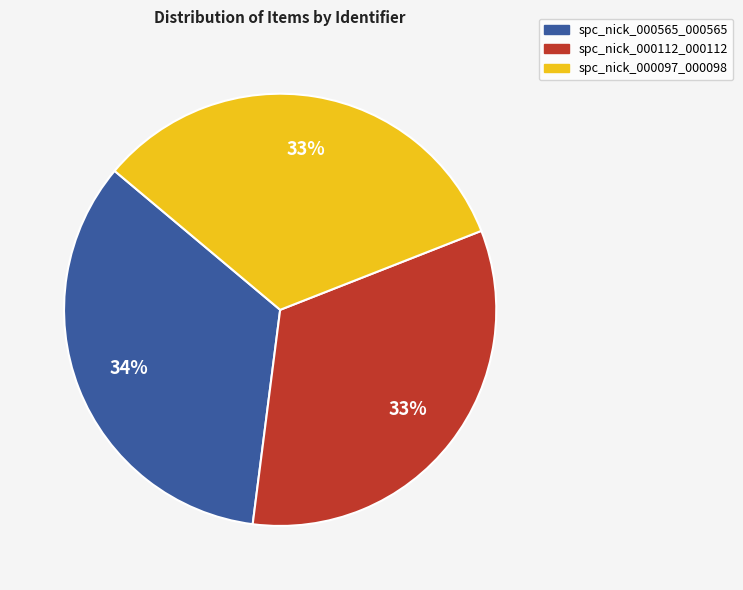

To the nearest percent, what percentage of the pie is spc_nick_000097_000098?

33%